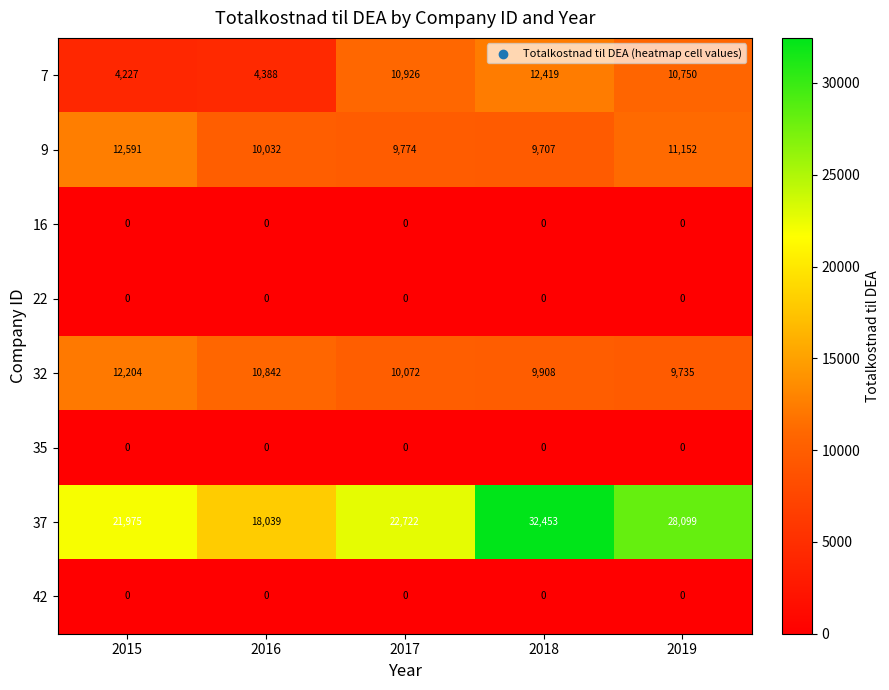

List the labels in order of 9 value, largest first.

2015, 2019, 2016, 2017, 2018